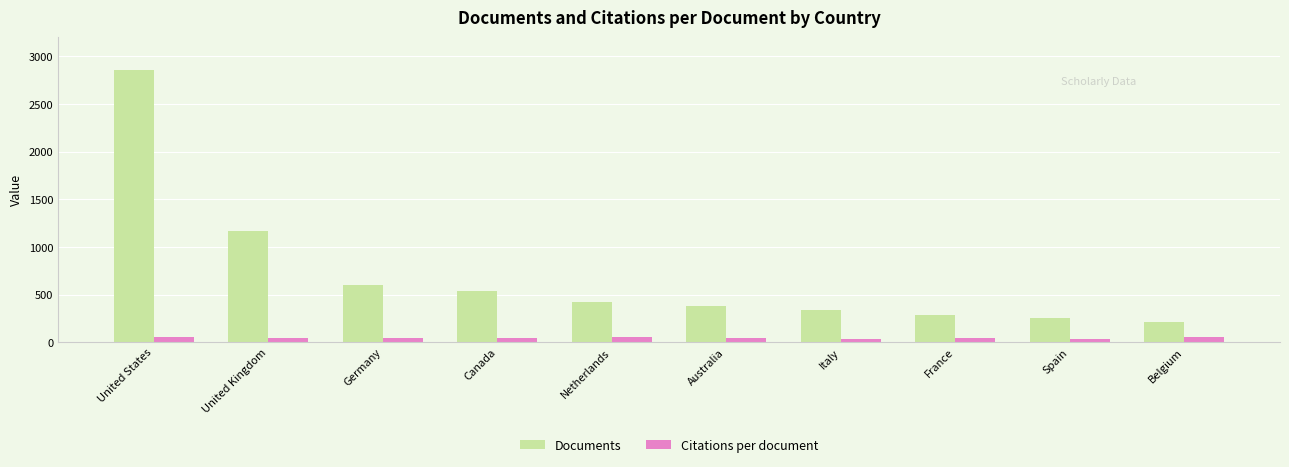

At which label is Documents closest to 1533?

United Kingdom